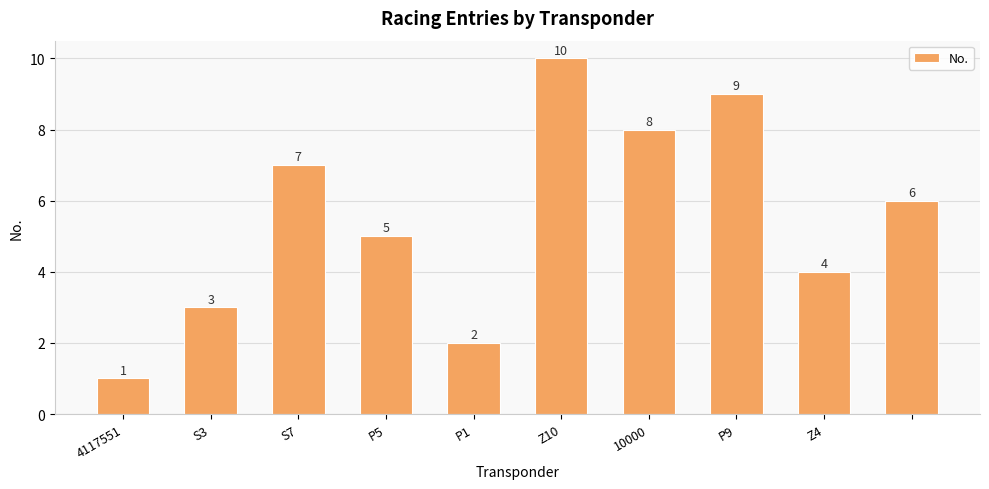

What is the sum of all values?

55